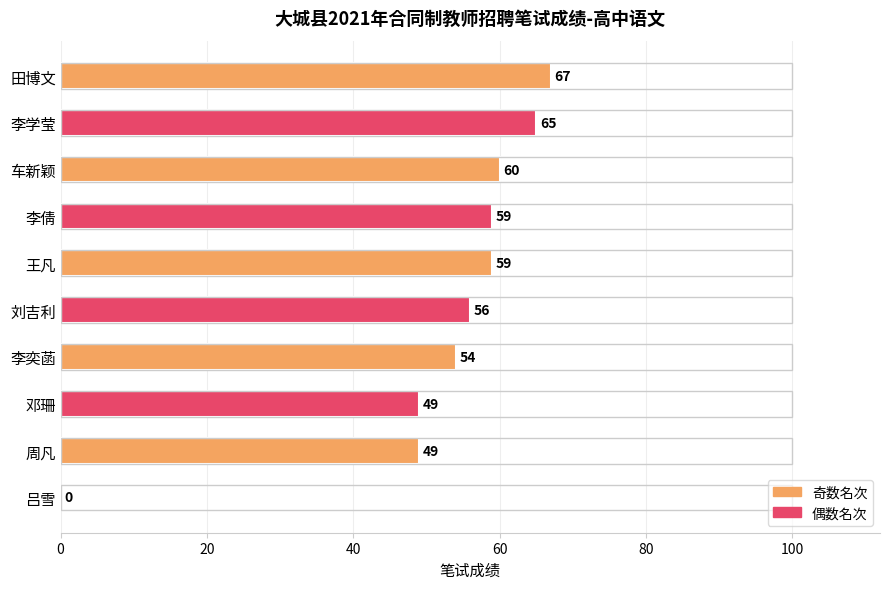

What is the average value?

52